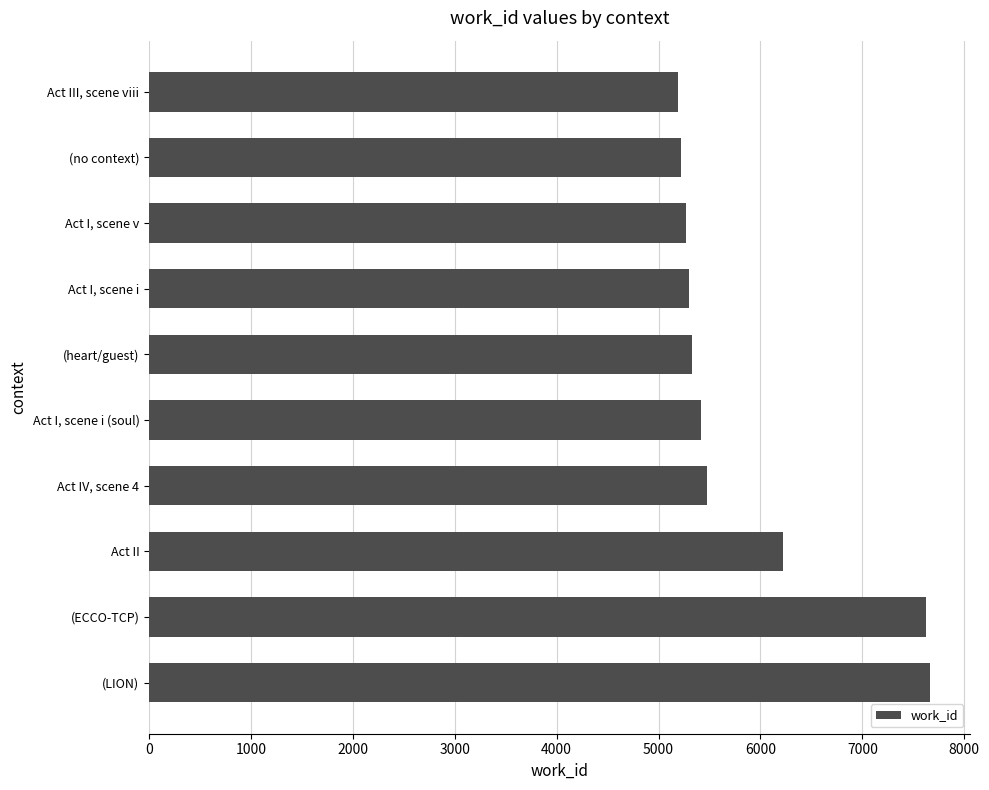

The value at (heart/guest) is 5331. True or false?

True